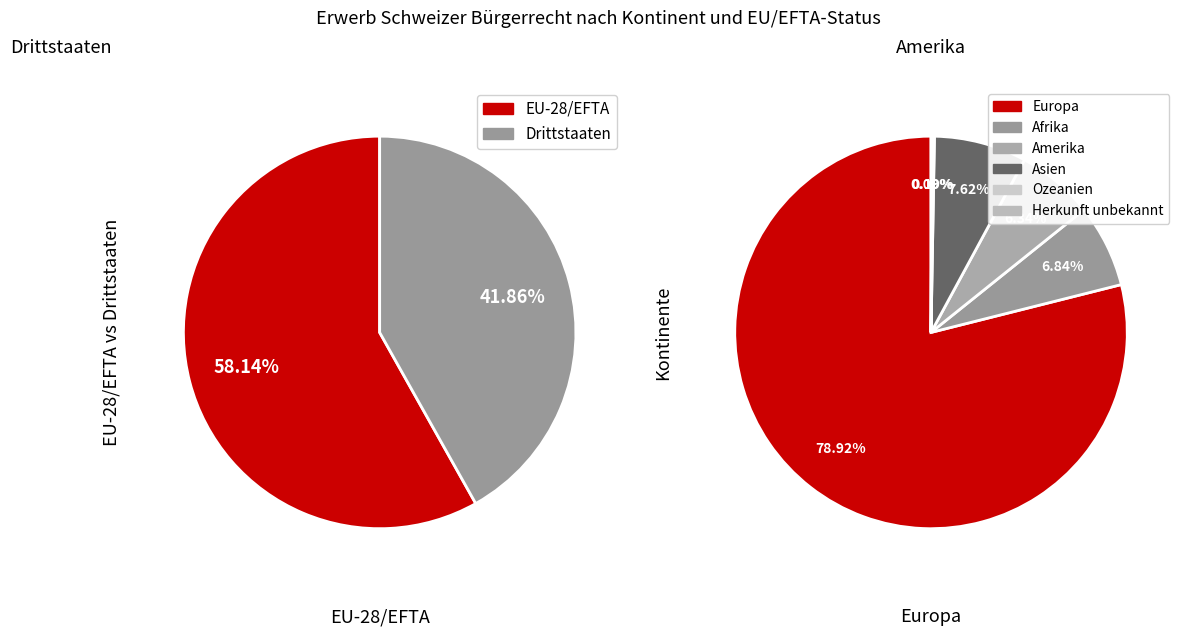

The Amerika slice represents 1% of the pie. True or false?

False